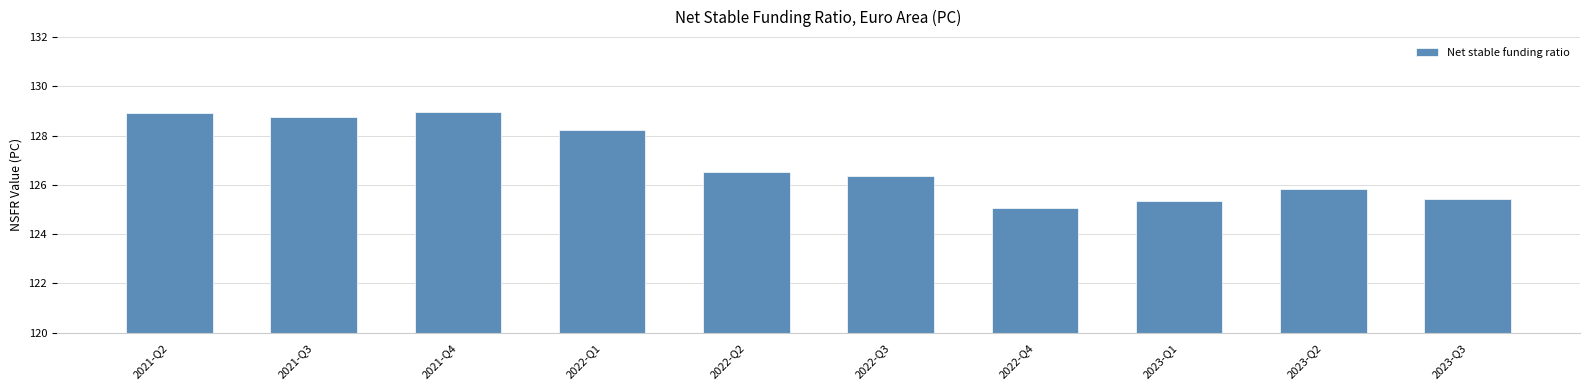

Count the number of categories in the chart.

10